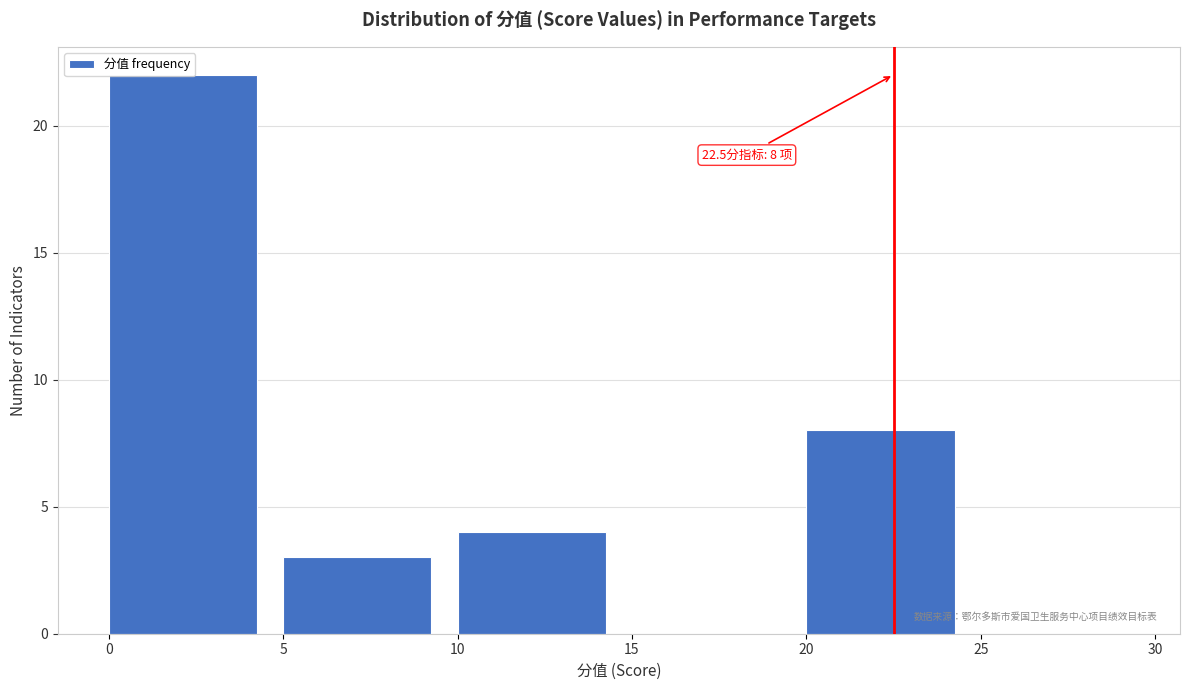

Which range on the x-axis has the tallest bar?

0 to 5